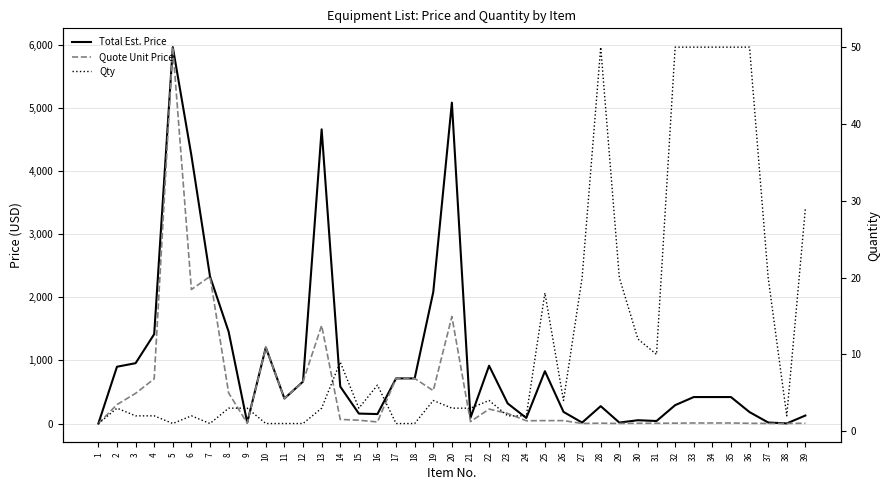

How many times do Qty and Total Est. Price cross each other?

7